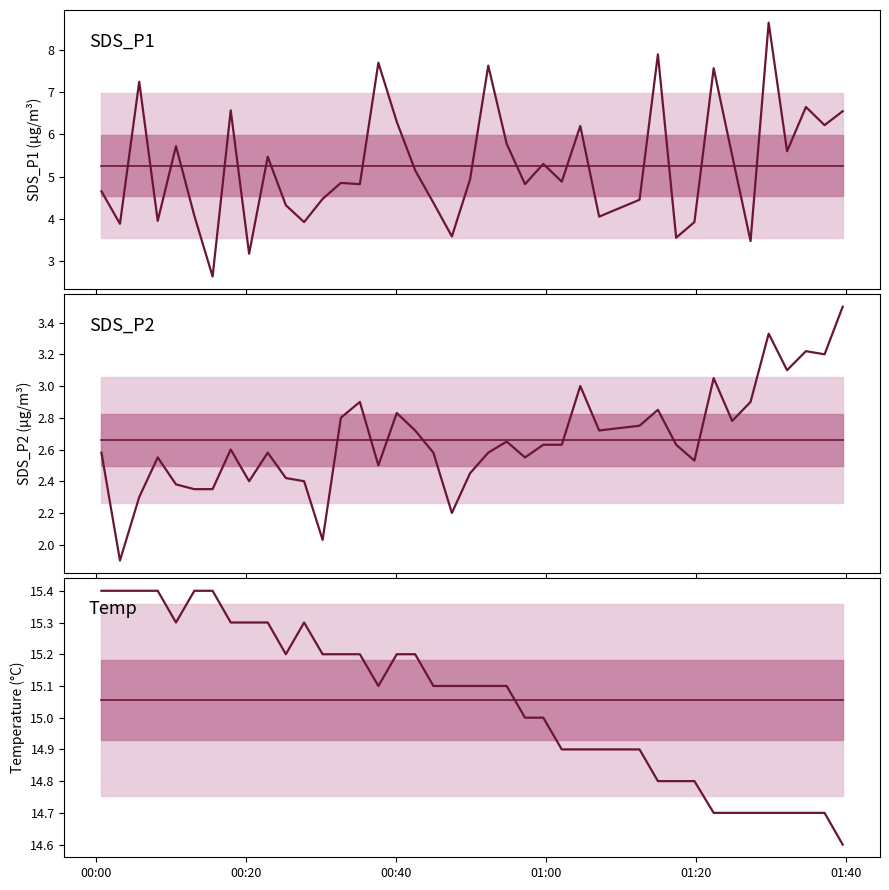

How many lines are shown in the chart?

3